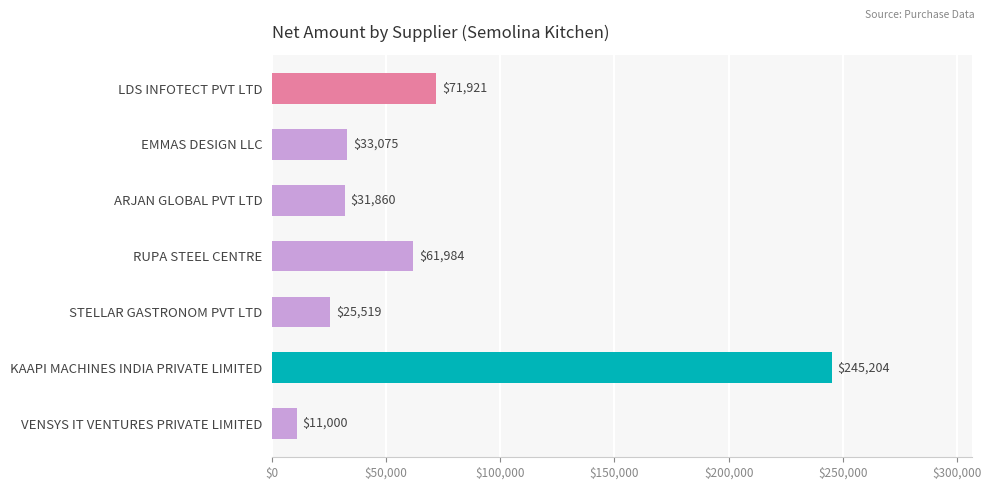

What is the change in value from KAAPI MACHINES INDIA PRIVATE LIMITED to VENSYS IT VENTURES PRIVATE LIMITED?

-234204.0